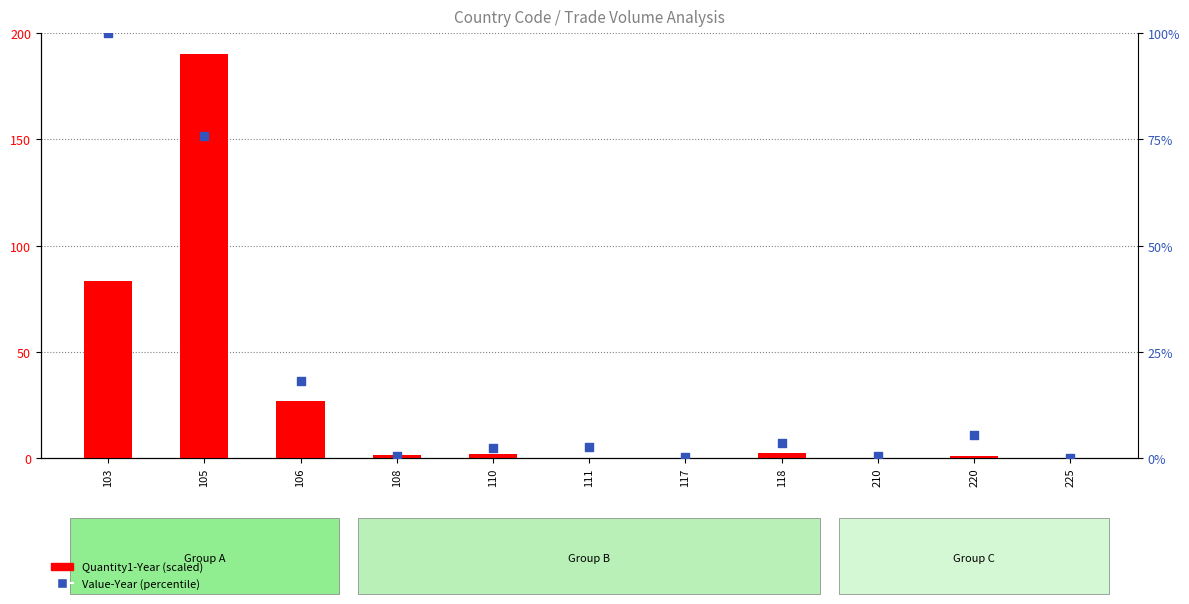

At which category is the sum across all series the highest?

105